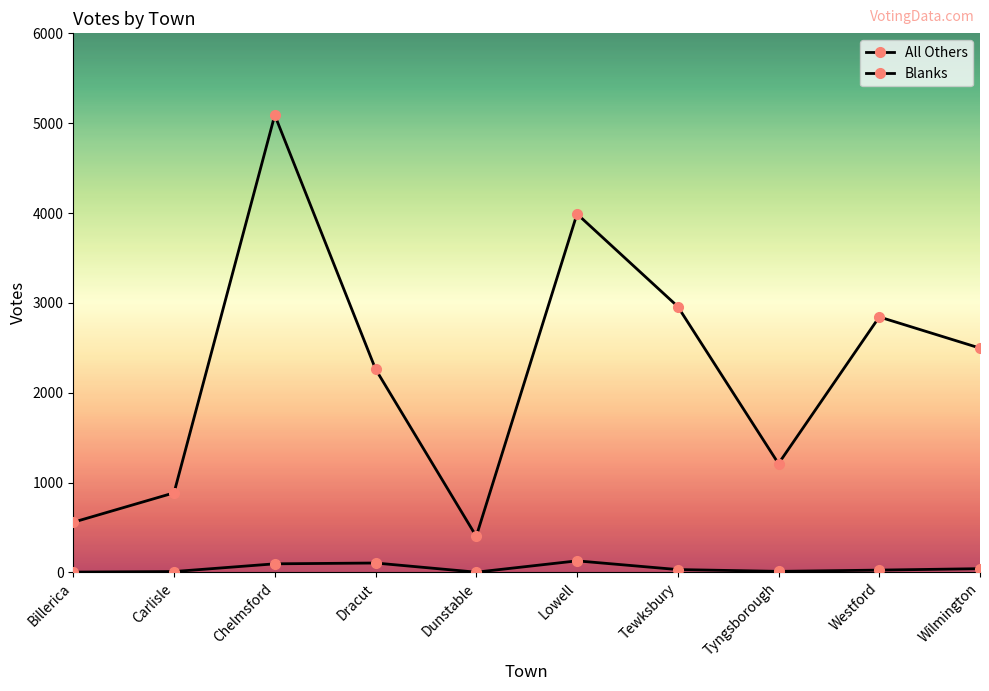

Which series has the largest total across all categories?

Blanks